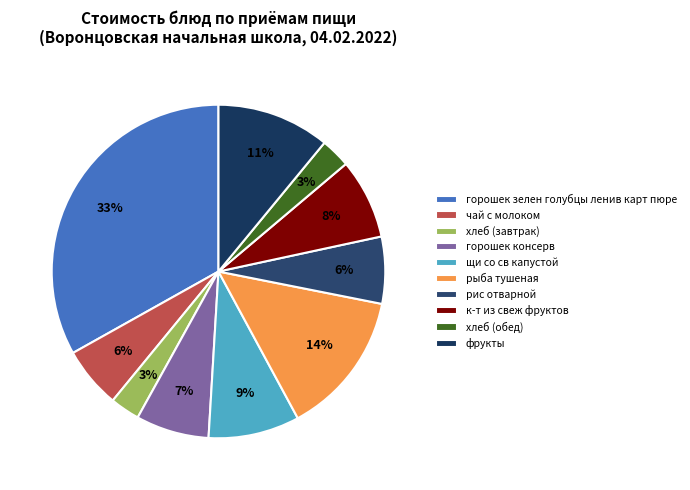

Which category has the smallest portion of the pie?

хлеб (завтрак)